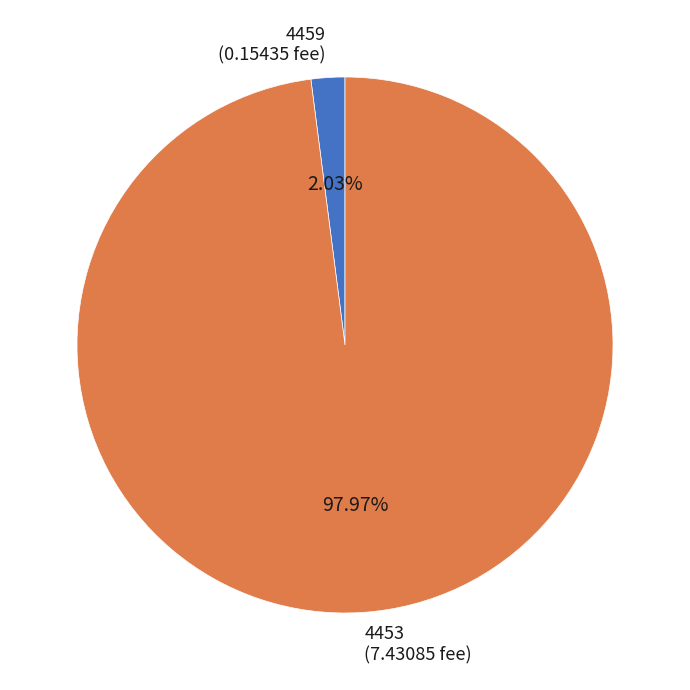

Is 4453 the majority of the pie?

Yes